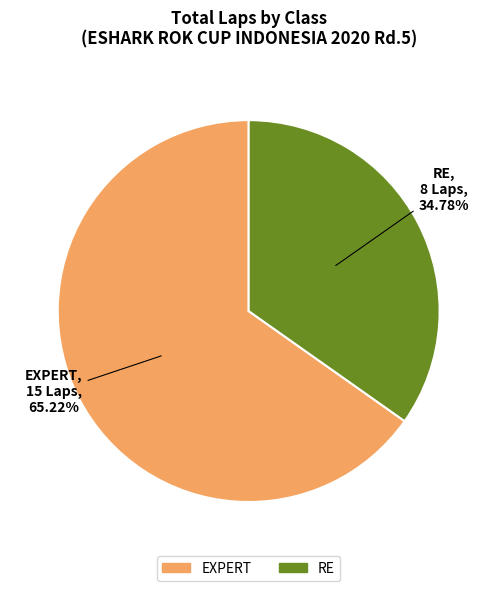

Does any single category account for the majority?

Yes